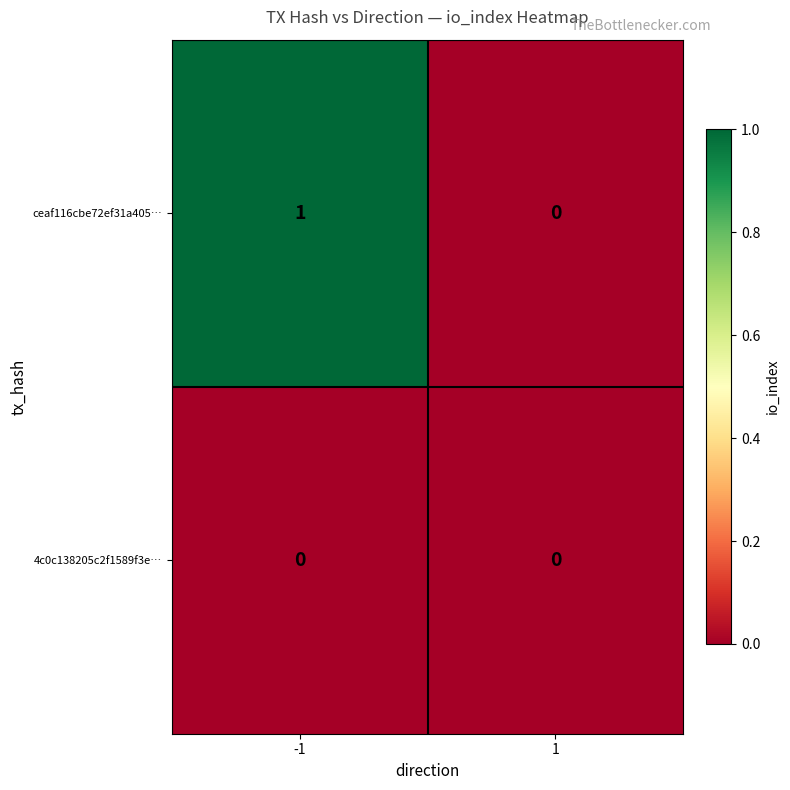

At which category is the sum across all series the highest?

-1